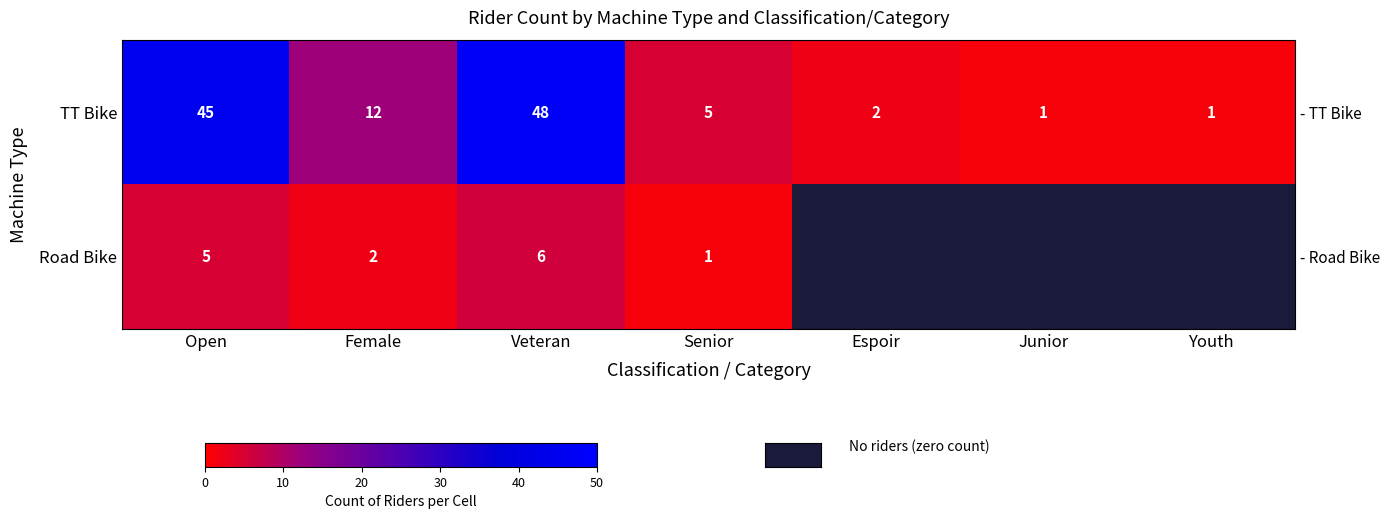

How many distinct data groups are displayed?

2